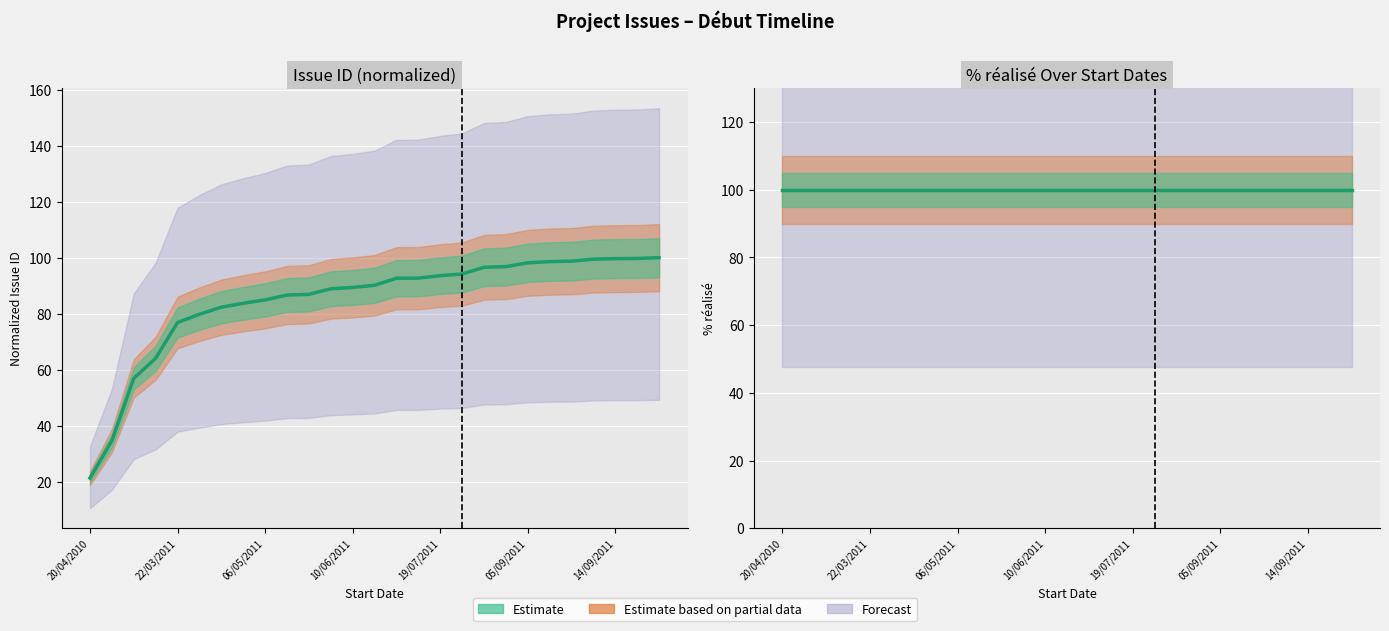

True or false: the data has more than 0 interior local peaks.

False